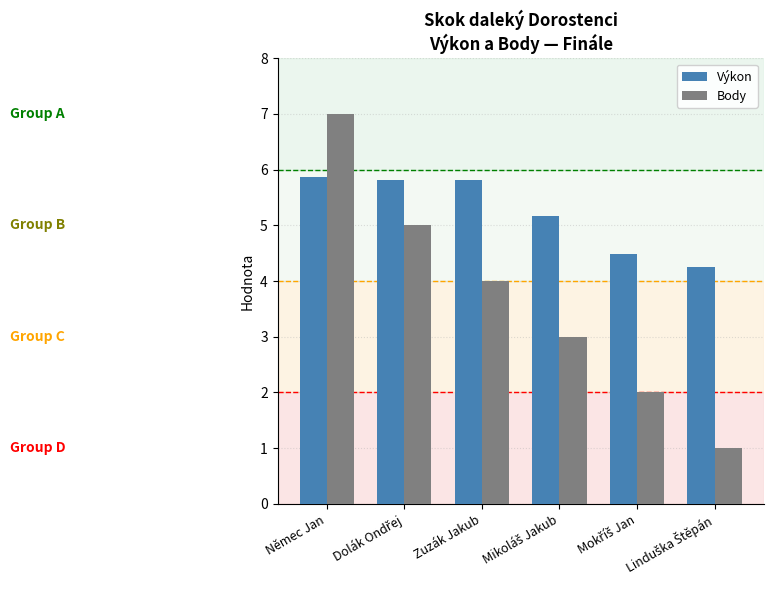

List the series in order of their peak value, lowest first.

Výkon, Body